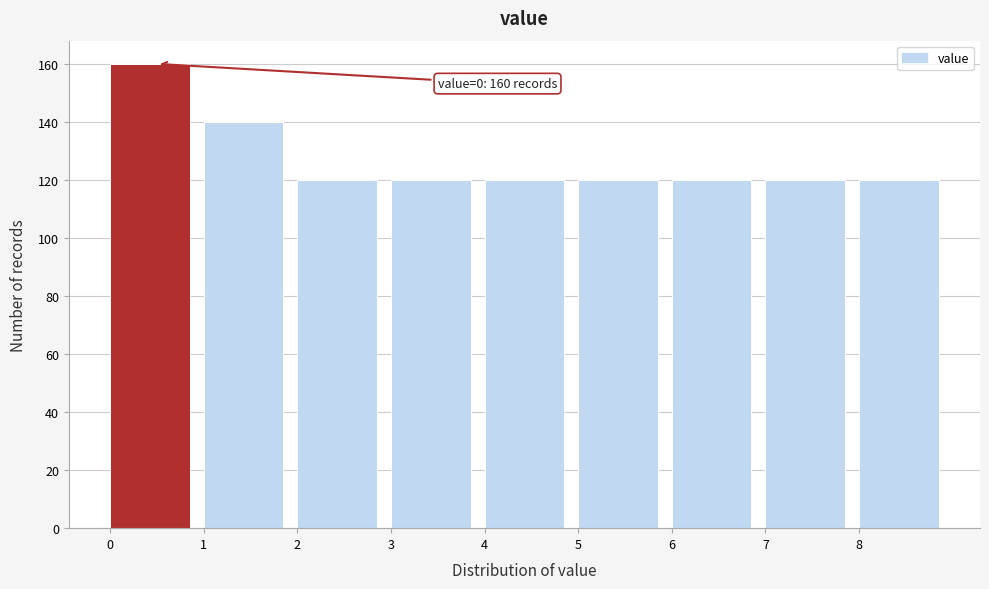

Over which range of the x-axis is the bar tallest?

0 to 1